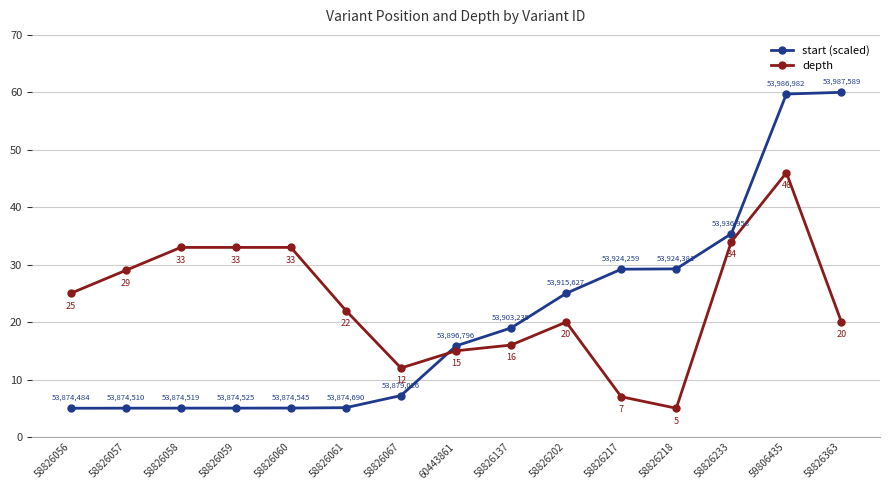

What is the highest value of the depth series?

46.0